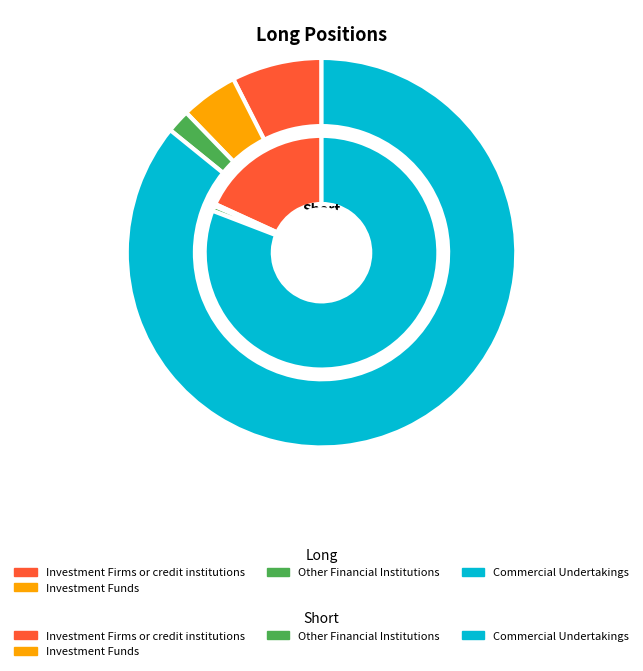

At Commercial Undertakings, list the series in order from largest to smallest.

Long, Short